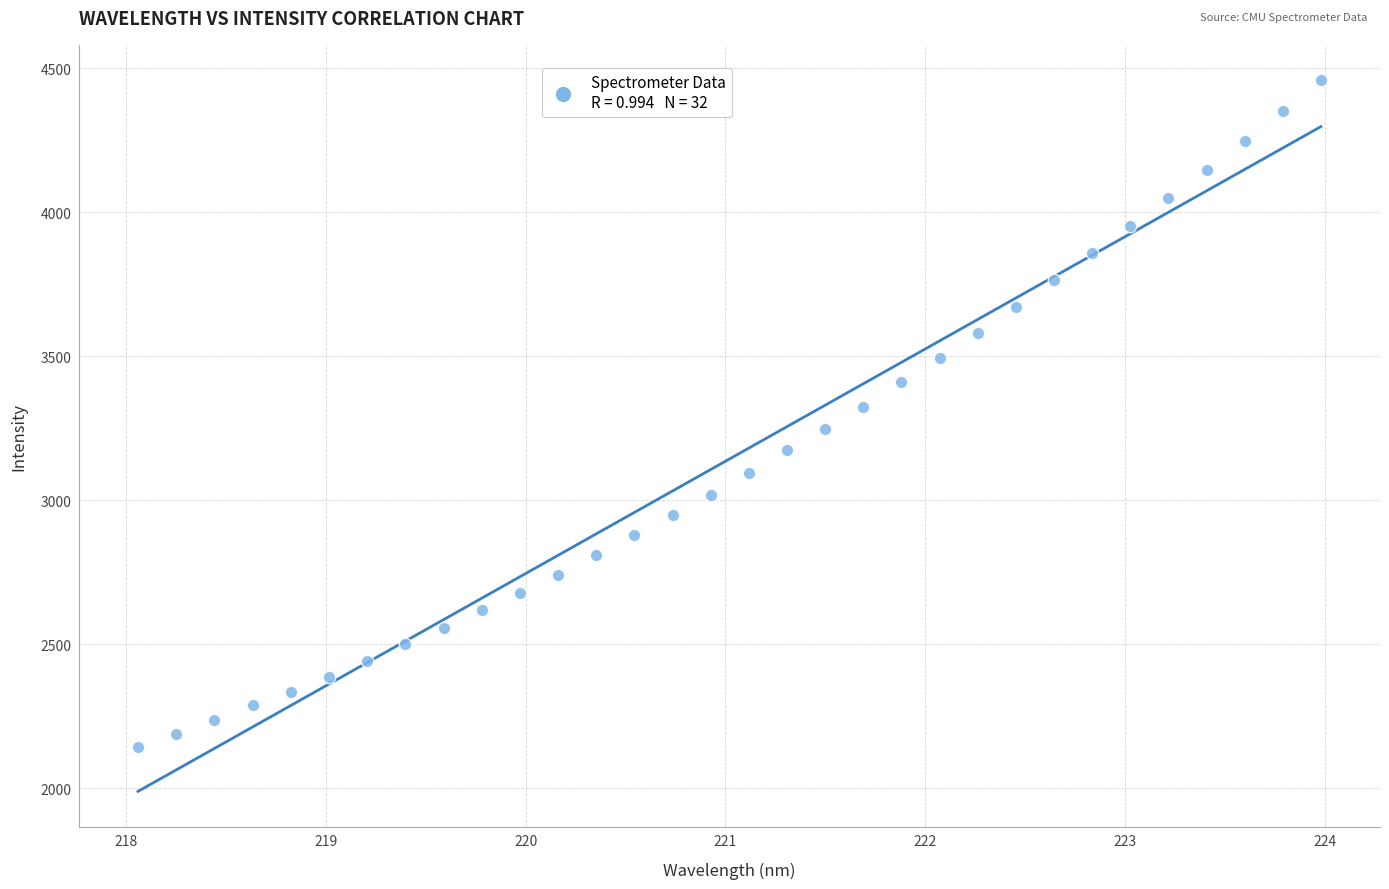

What is the range of X values (max minus min)?

5.9